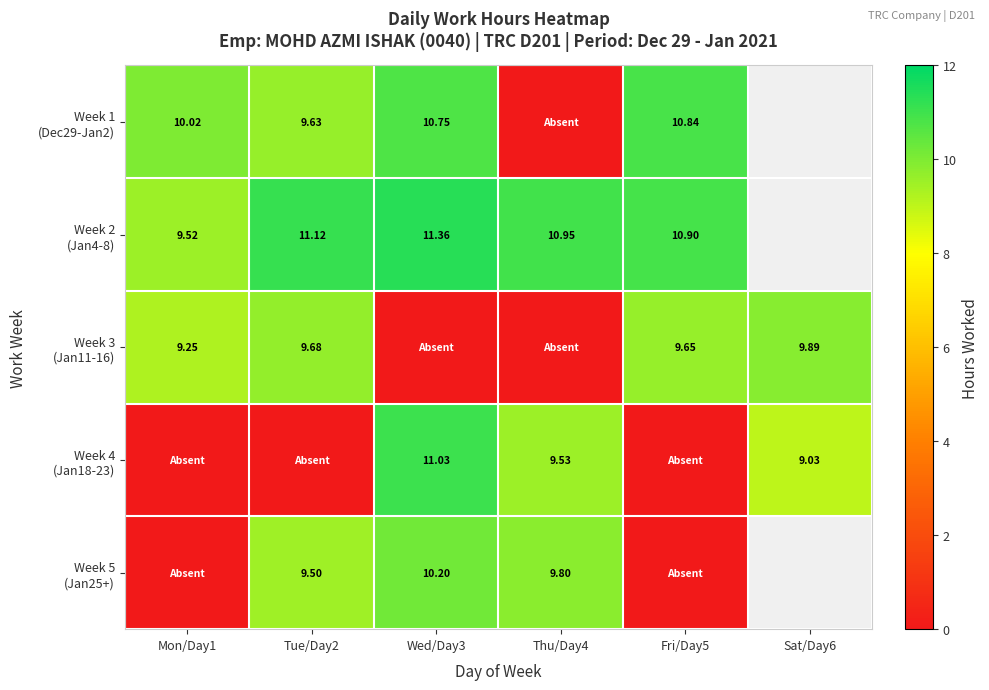

What is the highest value of the Week 4 (Jan18-23) series?

11.0